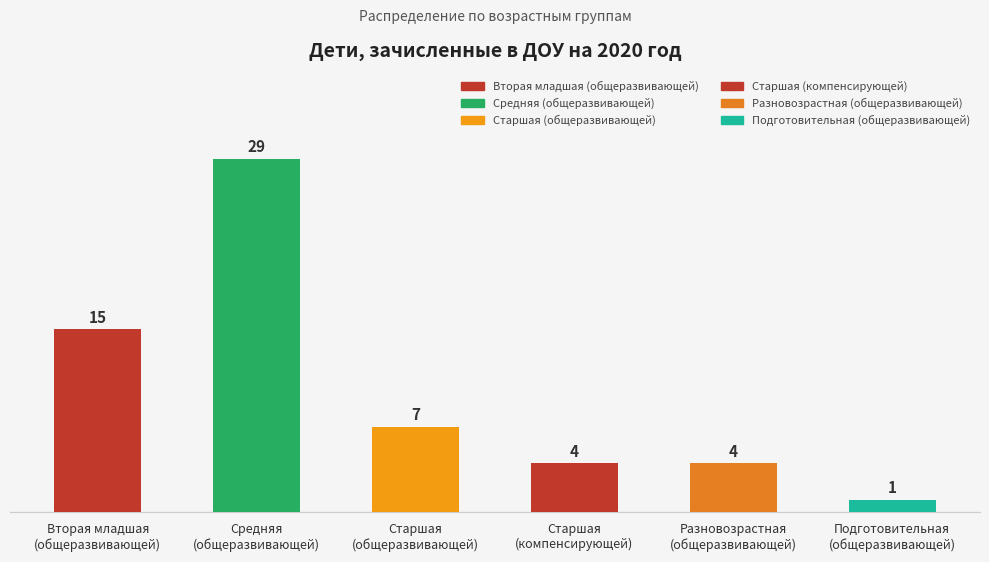

What position from the left is Старшая
(общеразвивающей)?

3